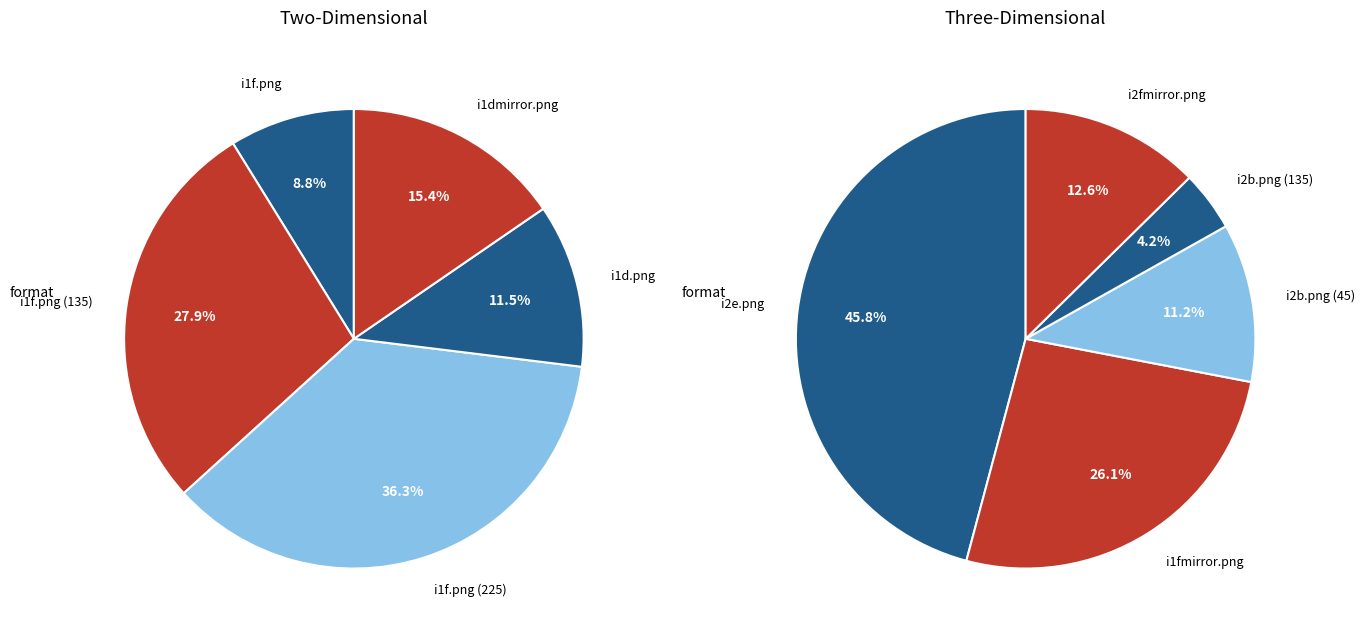

Count the number of slices in the pie.

5